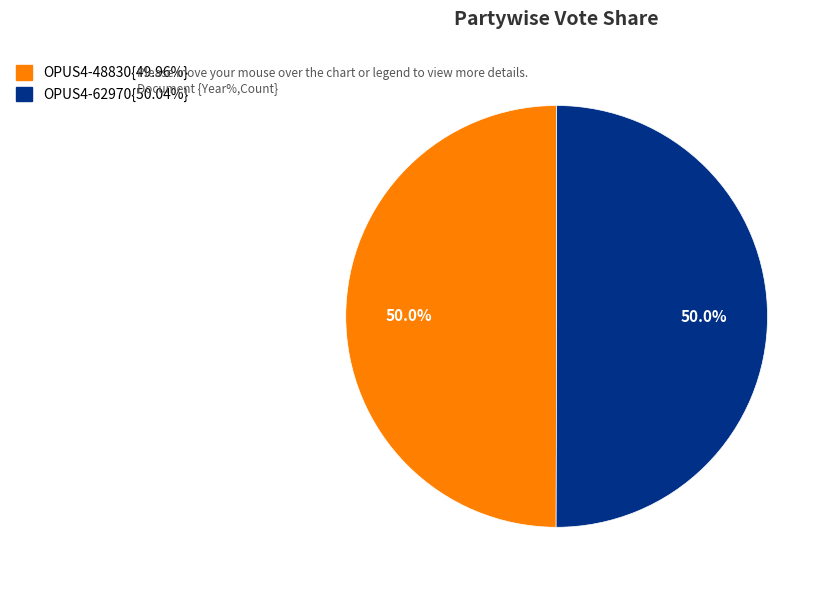

Rank the categories by value from lowest to highest.

OPUS4-48830, OPUS4-62970